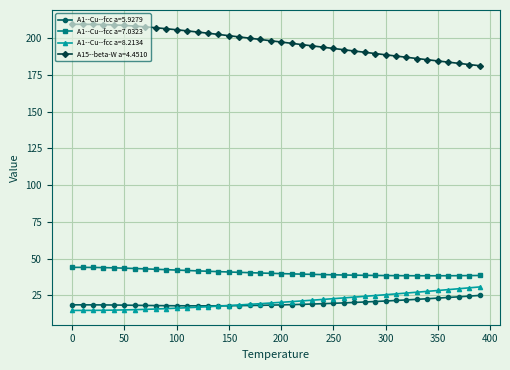

Rank the series by their maximum value, from highest to lowest.

A15--beta-W a=4.4510, A1--Cu--fcc a=7.0323, A1--Cu--fcc a=8.2134, A1--Cu--fcc a=5.9279